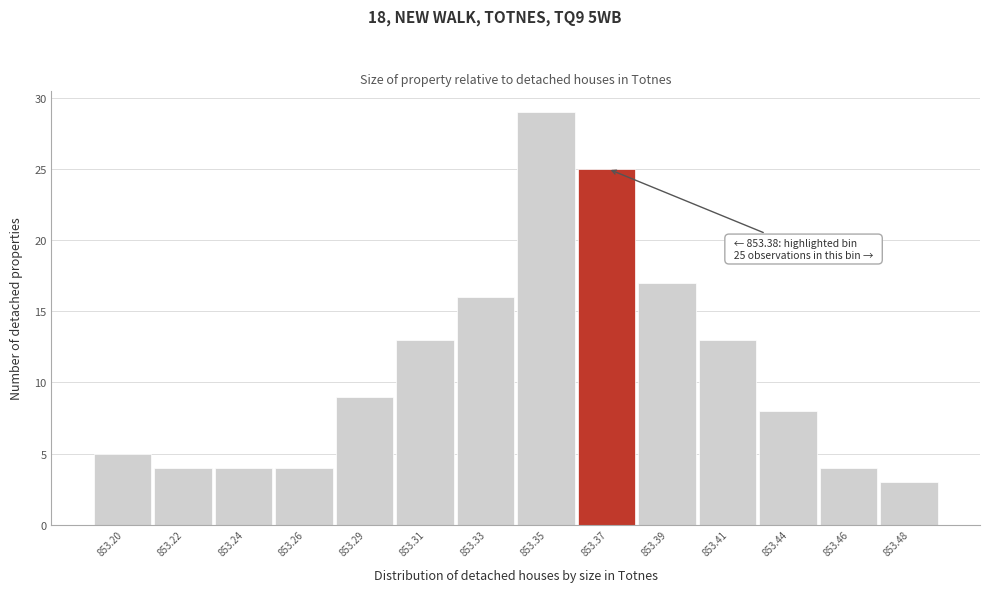

Reading right to left, list all the values displayed in this chart.

3	4	8	13	17	25	29	16	13	9	4	4	4	5